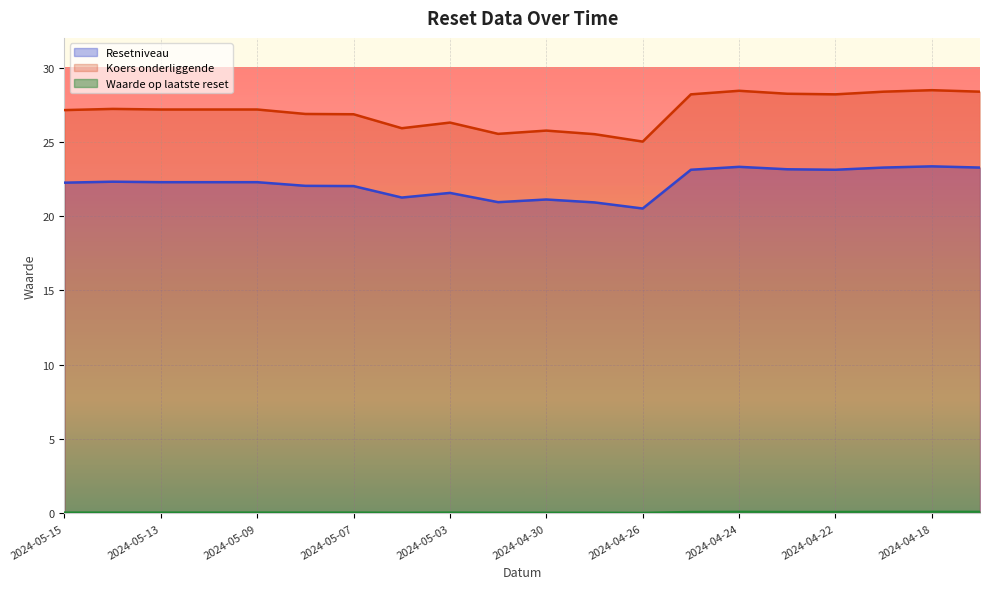

Rank the series by their average value, from lowest to highest.

Waarde op laatste reset, Resetniveau, Koers onderliggende